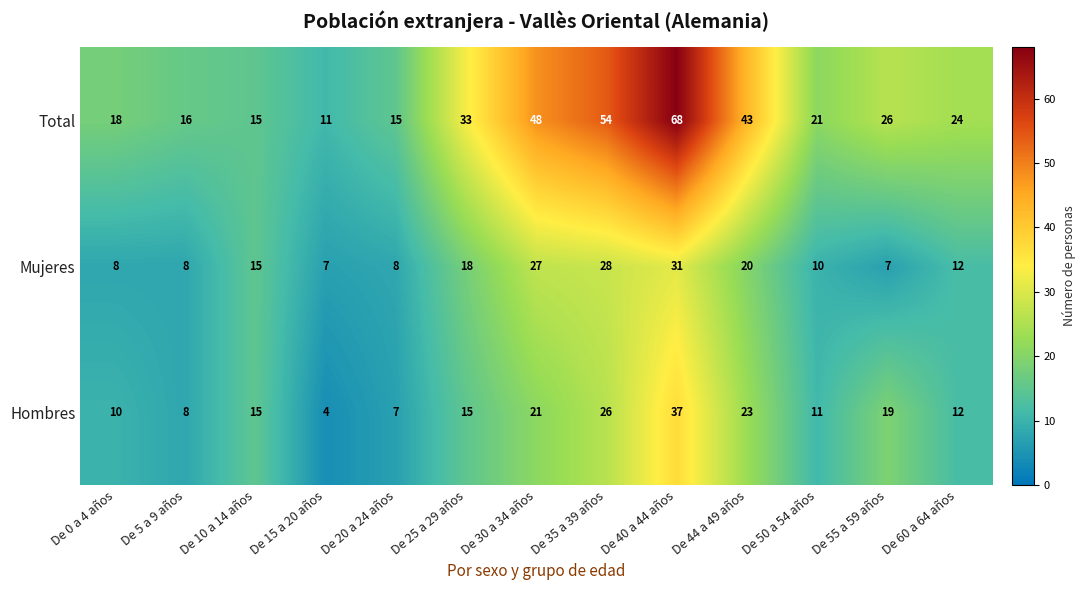

At which category is the sum across all series the highest?

De 40 a 44 años